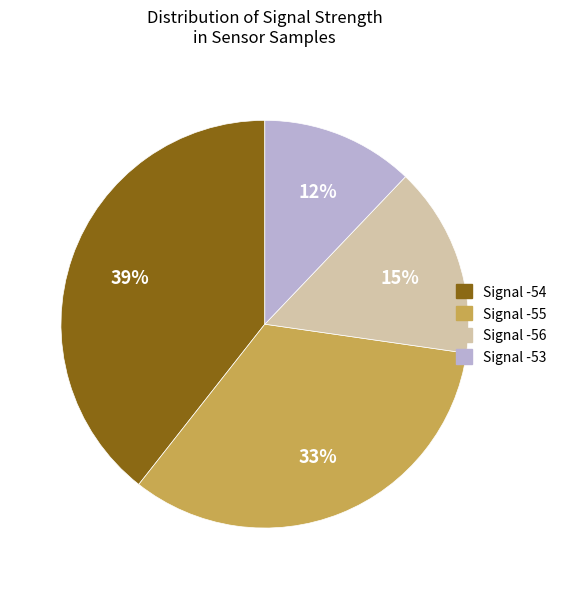

Is there any slice that represents more than half of the pie?

No